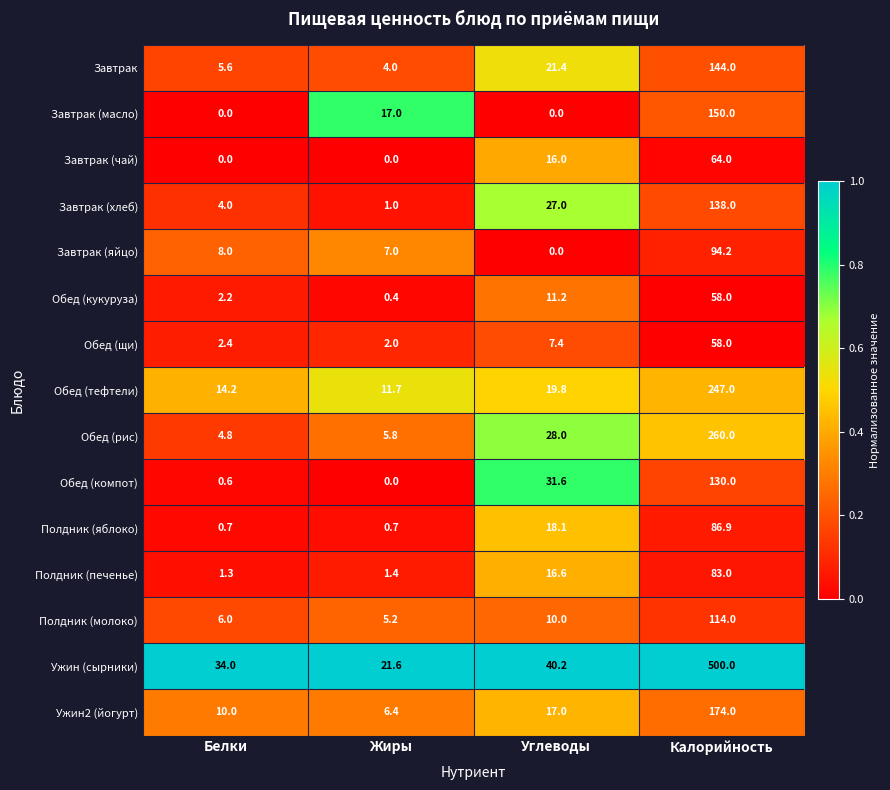

What is the difference between the Завтрак (чай) values at Калорийность and Белки?

64.0